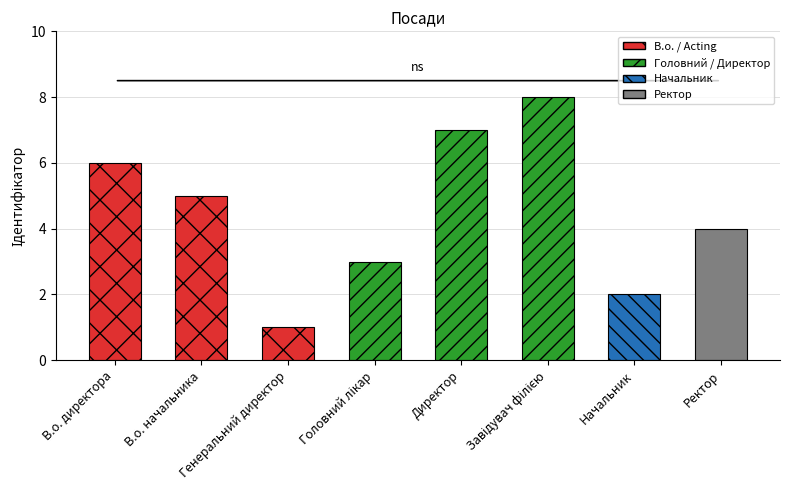

Between В.о. директора and В.о. начальника, which is larger?

В.о. директора